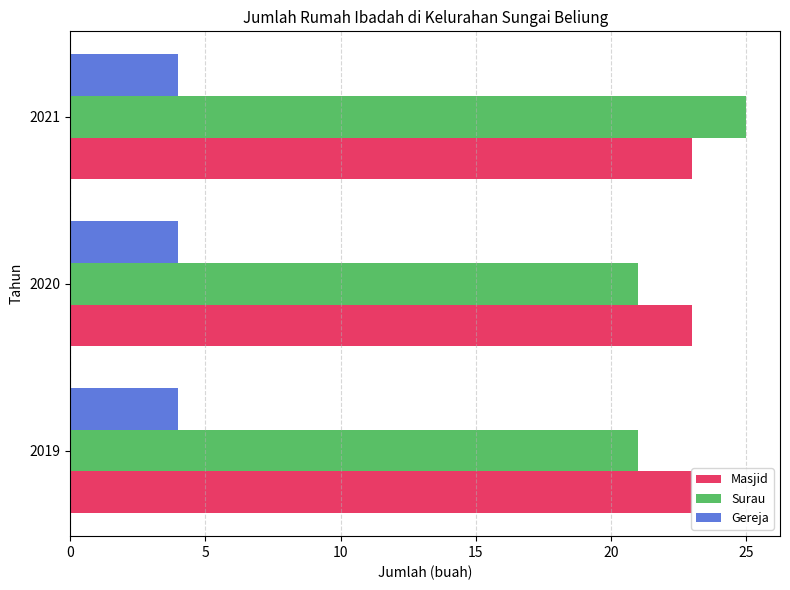

List the series in order of their peak value, lowest first.

Gereja, Masjid, Surau